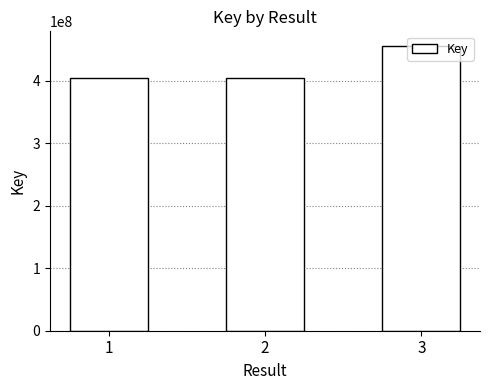

How many bars are there in total?

3